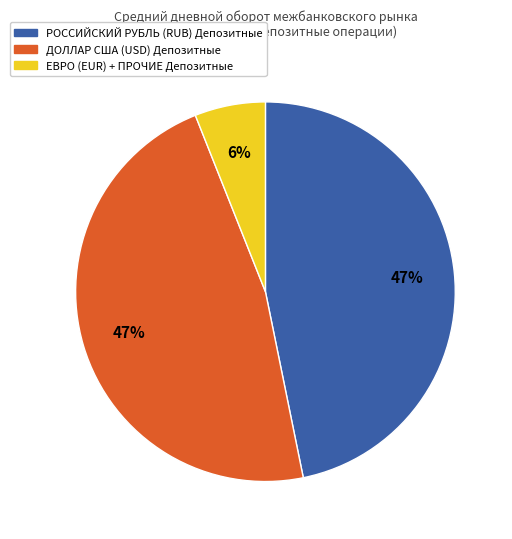

To the nearest percent, what is the difference between the largest and smallest slice percentages?

41%